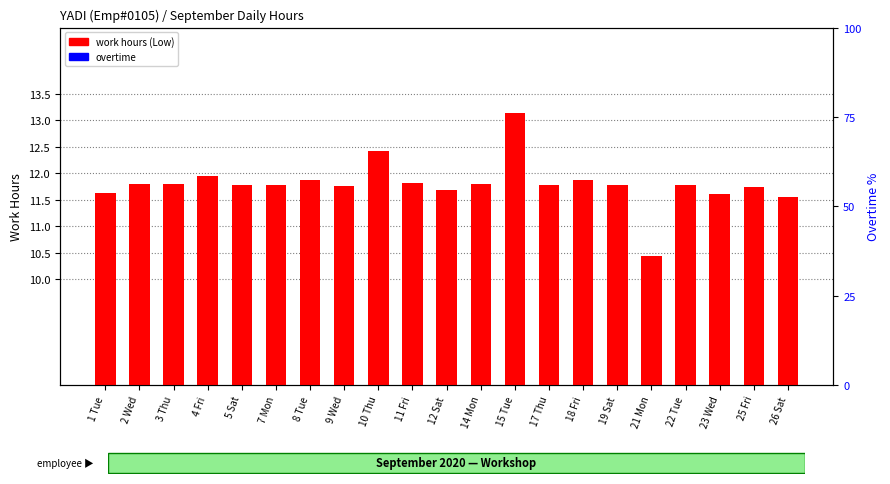

What is the label of the 7th bar from the left?

8 Tue